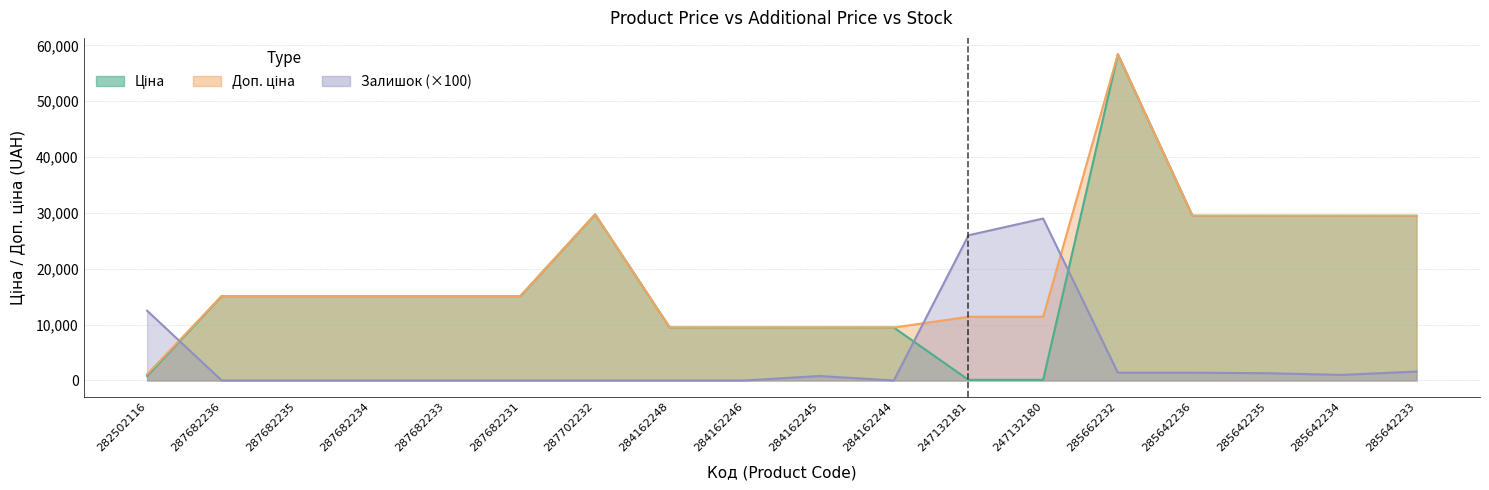

What is the highest value of the Ціна series?

58426.5